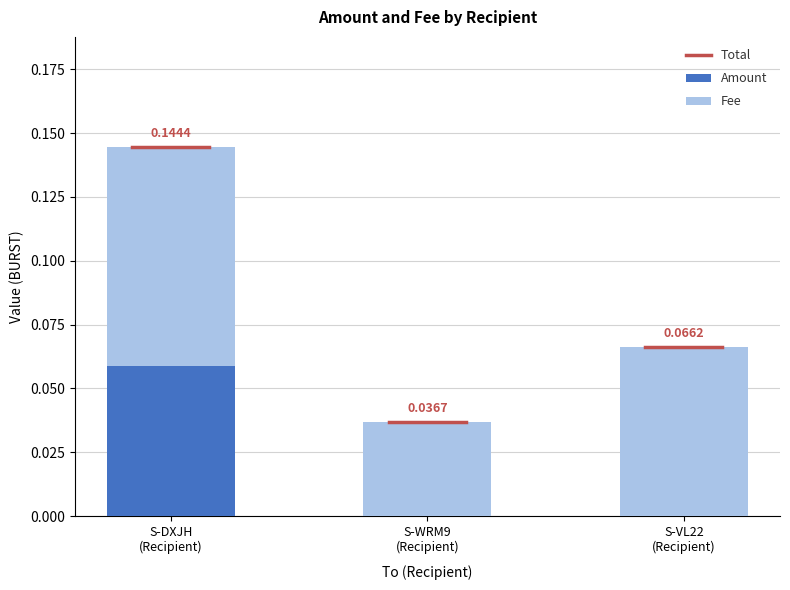

Are the bars horizontal?

No